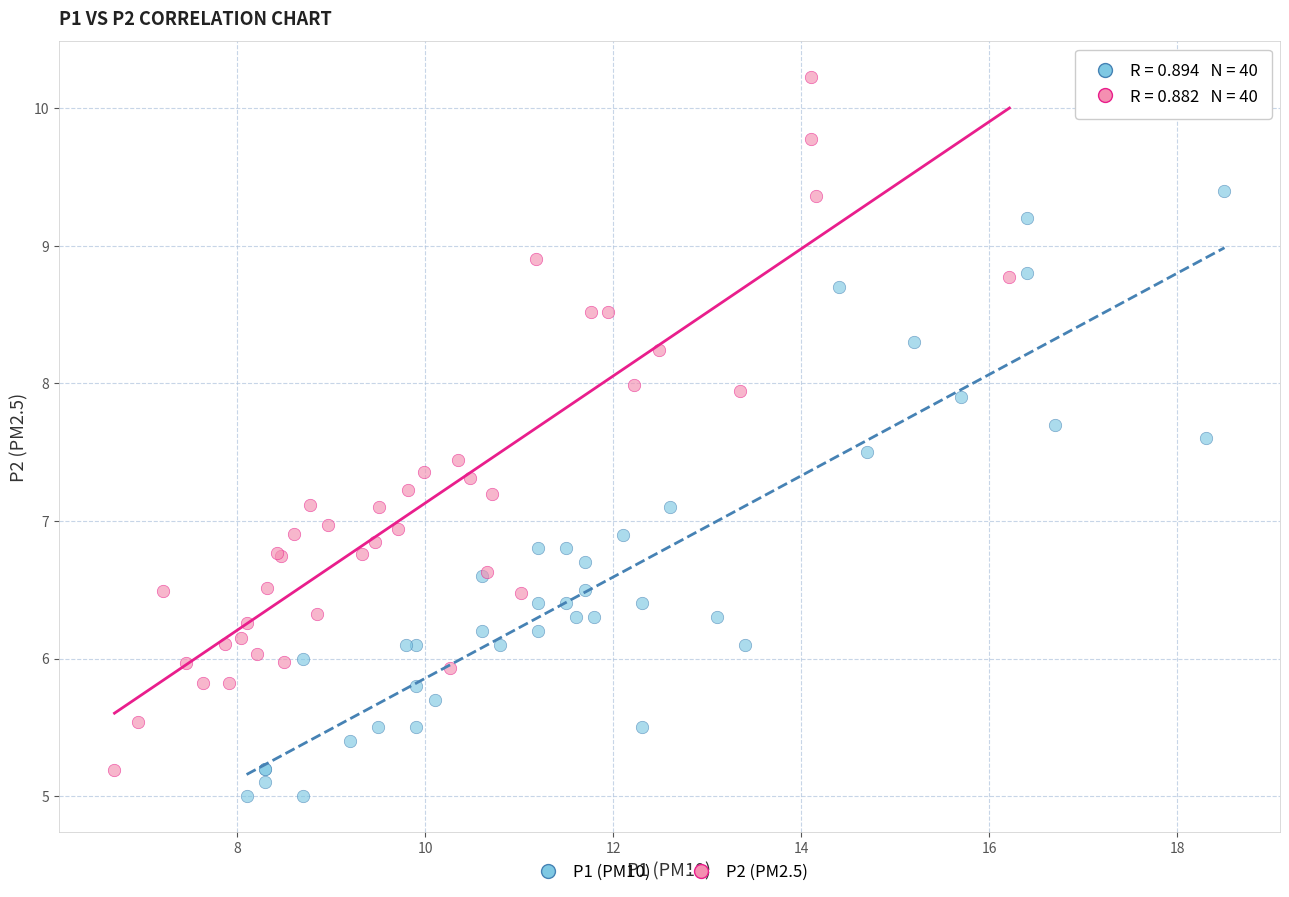

Which series reaches the maximum Y coordinate?

P2 (PM2.5)